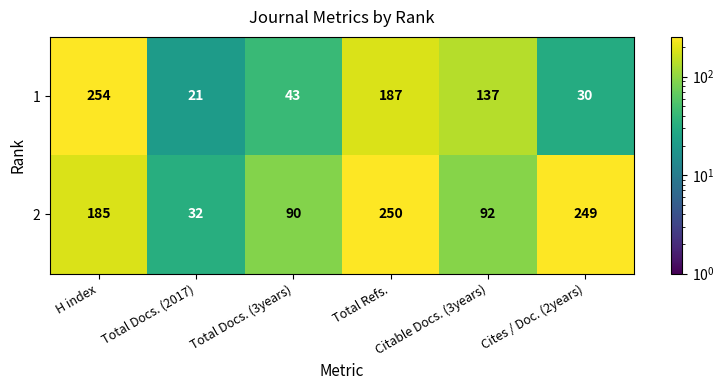

Rank the series by their maximum value, from highest to lowest.

1, 2